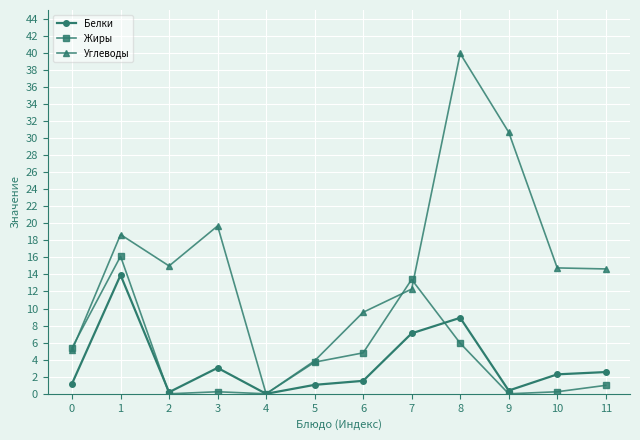

What are all the series names shown in the legend?

Белки, Жиры, Углеводы